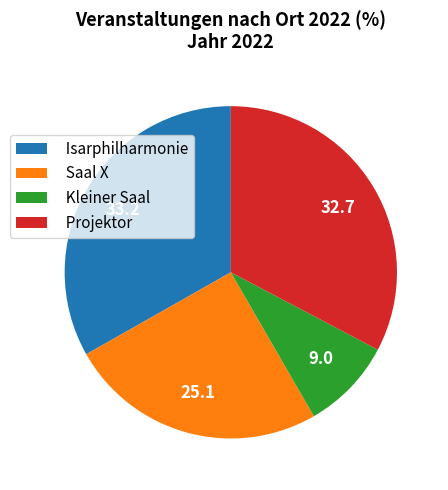

Do Isarphilharmonie and Kleiner Saal together represent more than half of the pie?

No